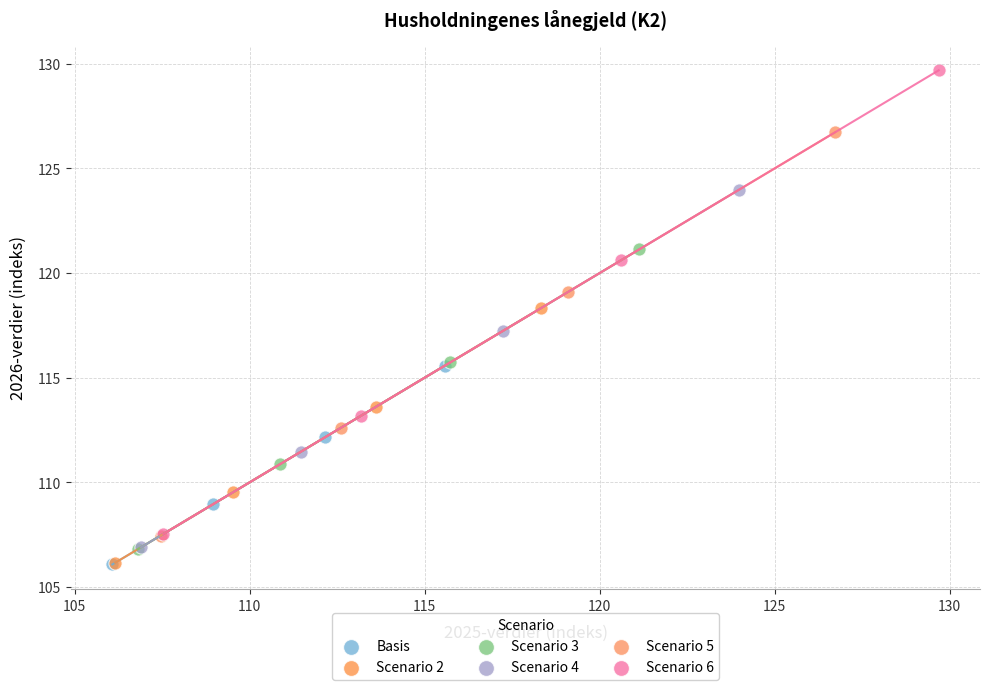

What are all the series names shown in the legend?

Basis, Scenario 2, Scenario 3, Scenario 4, Scenario 5, Scenario 6